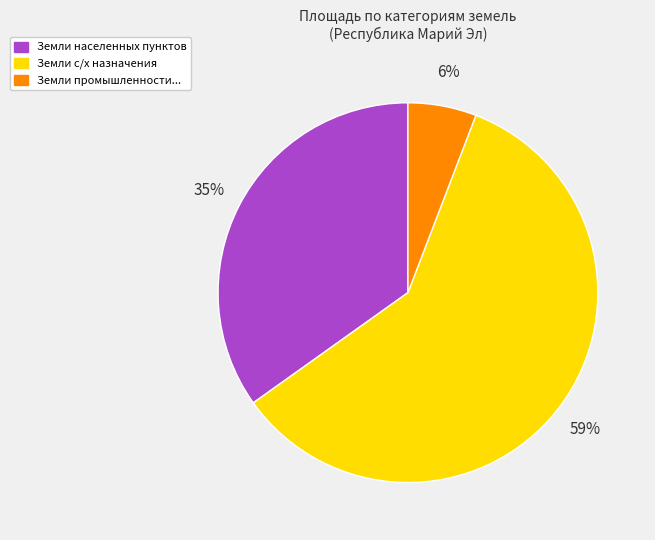

Is there any slice that represents more than half of the pie?

Yes